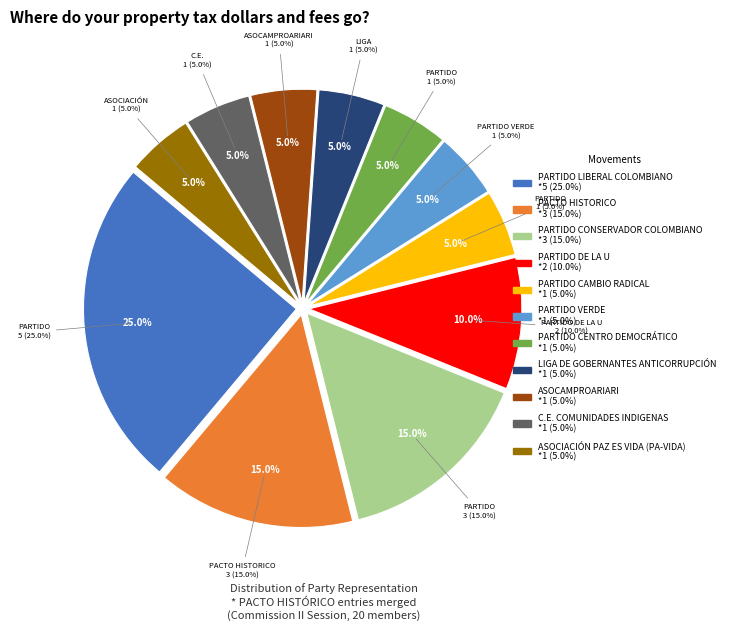

To the nearest percent, what portion does PARTIDO LIBERAL COLOMBIANO represent?

25%